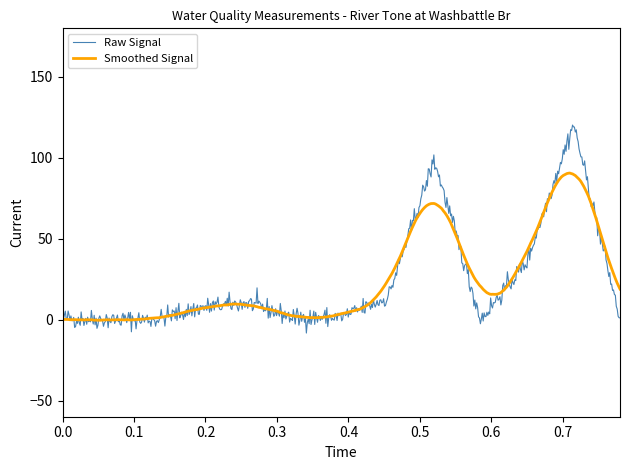

What is the minimum value shown in the chart?

-8.3